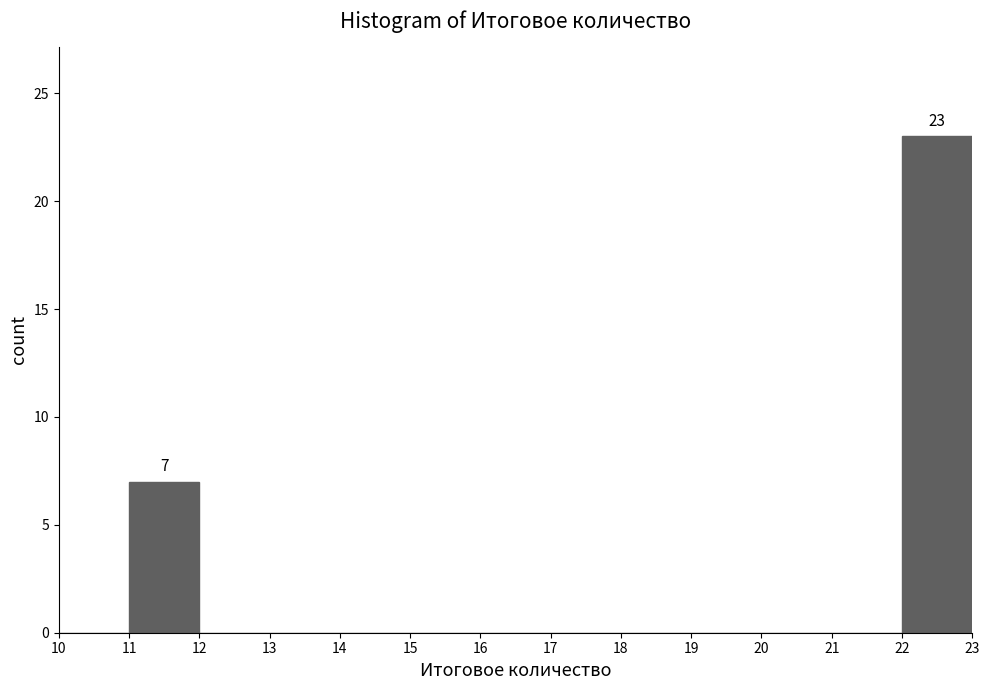

Which range on the x-axis has the tallest bar?

22 to 23